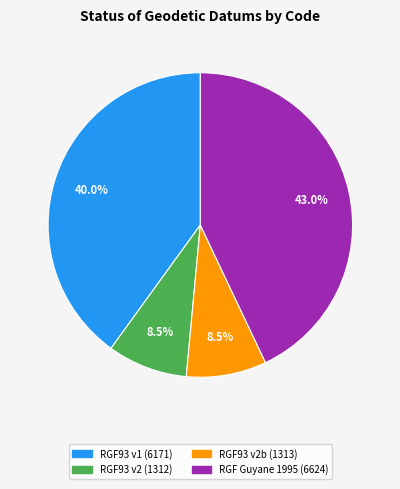

Is there any slice that represents more than half of the pie?

No